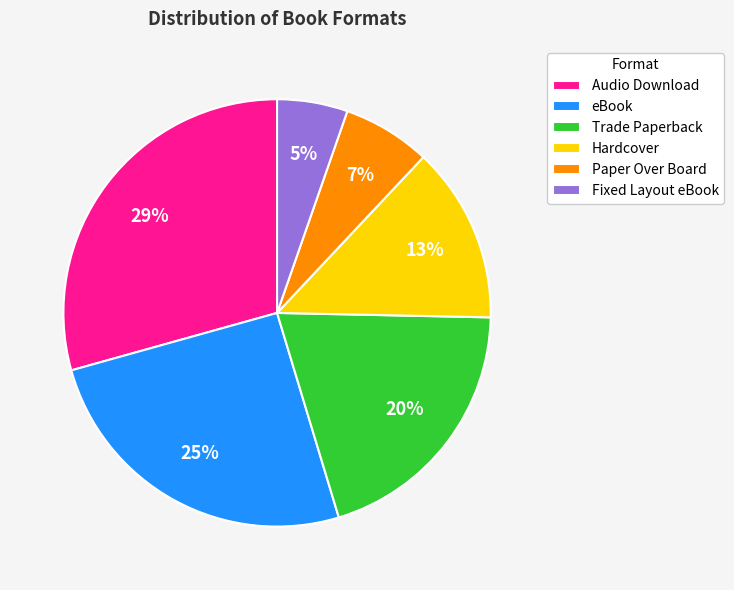

True or false: Hardcover accounts for 19% of the total.

False